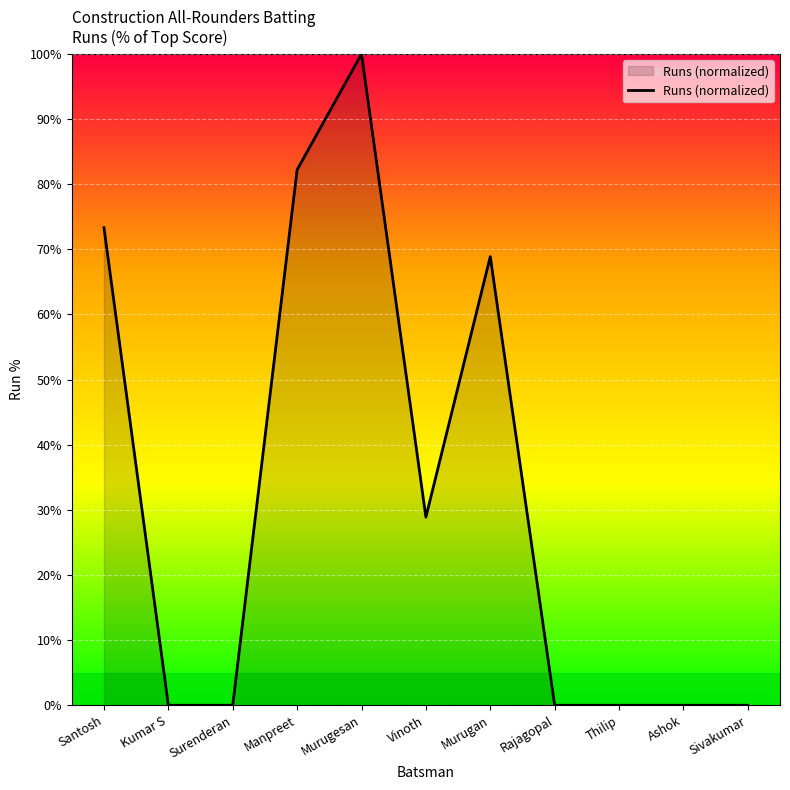

True or false: the data shows 82.2 at Manpreet.

True